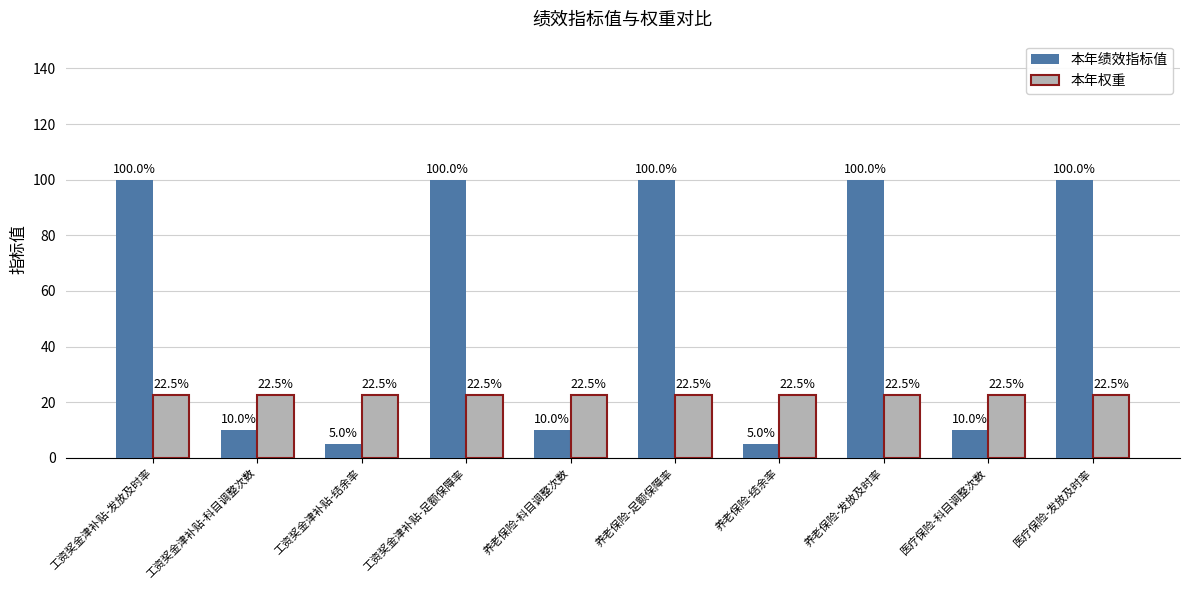

What is the smallest value displayed?

5.0